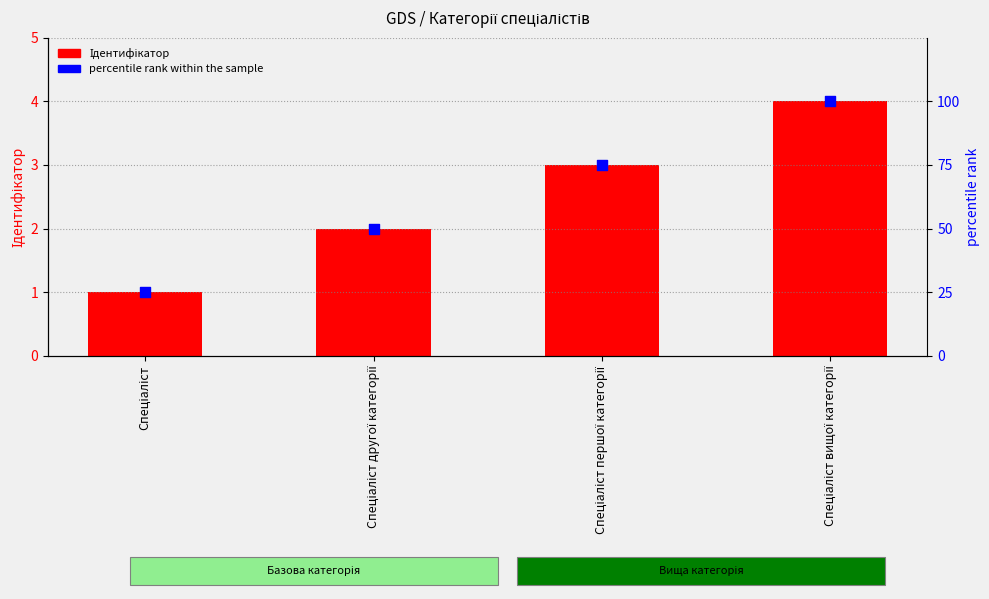

What is the total value across all series at Спеціаліст вищої категорії?

104